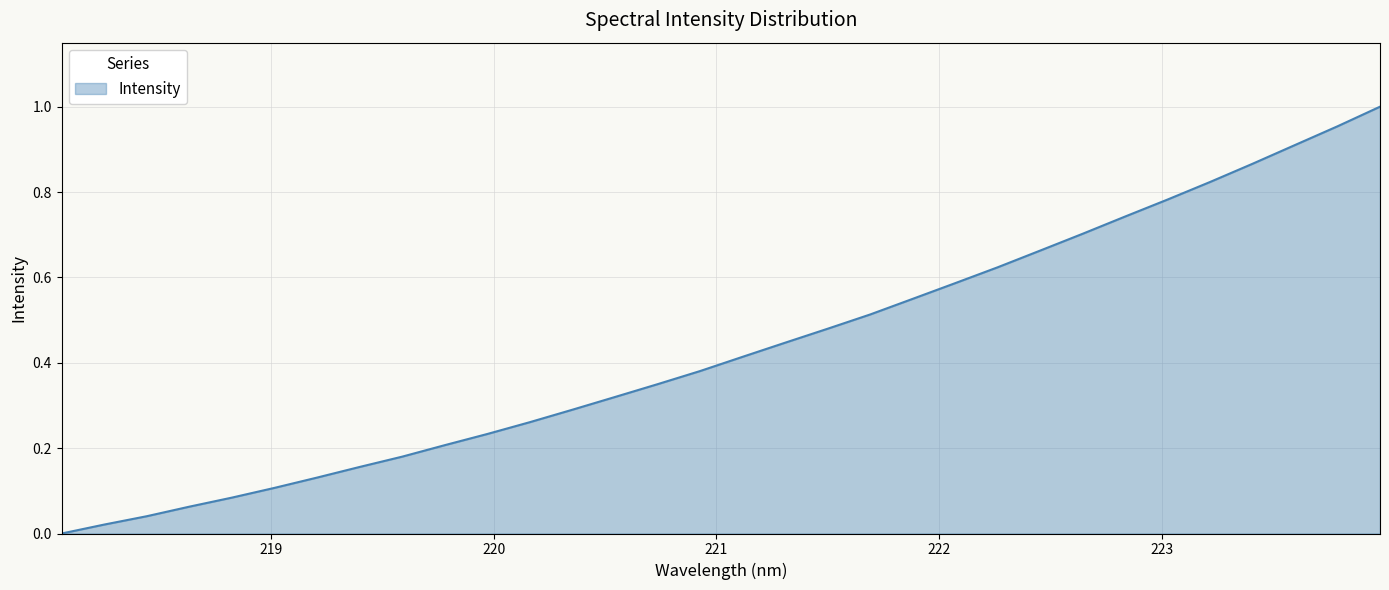

Reading right to left, list all the values displayed in this chart.

1.0	1.0	0.9	0.9	0.8	0.8	0.7	0.7	0.7	0.6	0.6	0.5	0.5	0.5	0.4	0.4	0.4	0.3	0.3	0.3	0.3	0.2	0.2	0.2	0.2	0.1	0.1	0.1	0.1	0.0	0.0	0.0